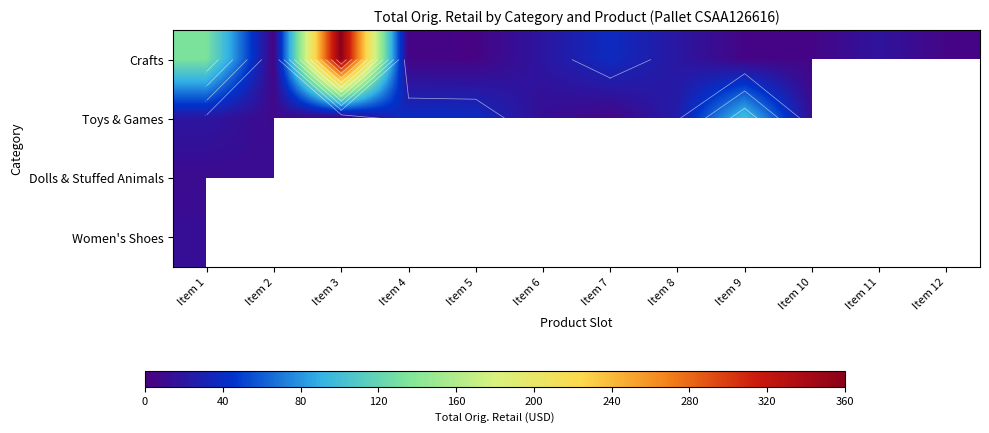

The value of Crafts at Item 3 is 509.7. True or false?

False